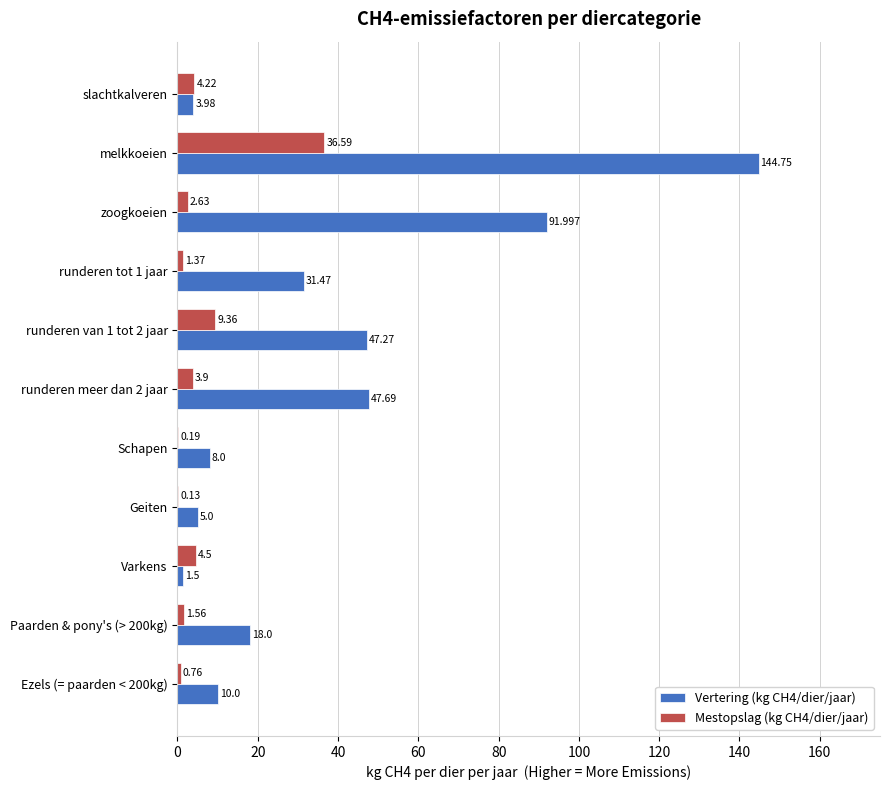

At which category is the sum across all series the highest?

melkkoeien